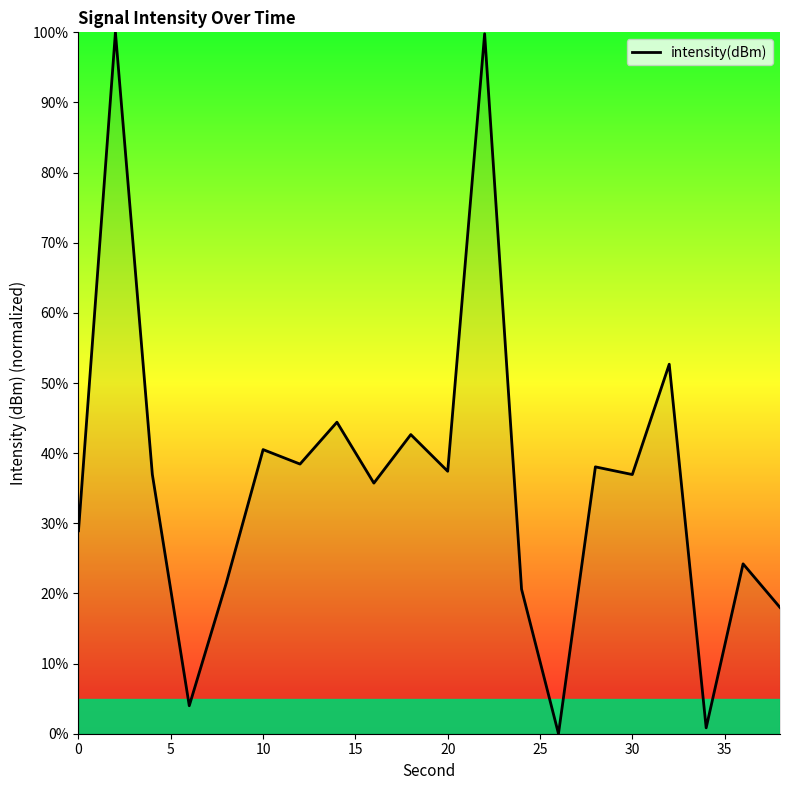

What is the maximum value shown in the chart?

100.0